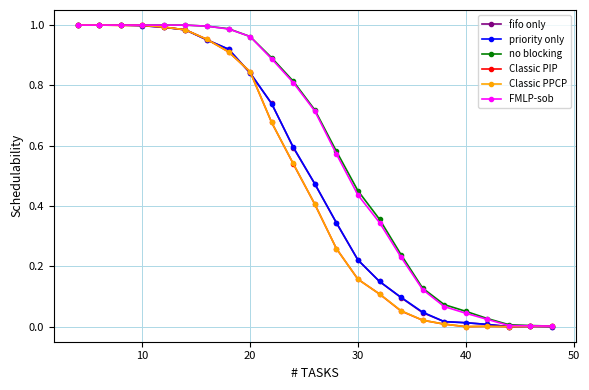

How many lines are shown in the chart?

6